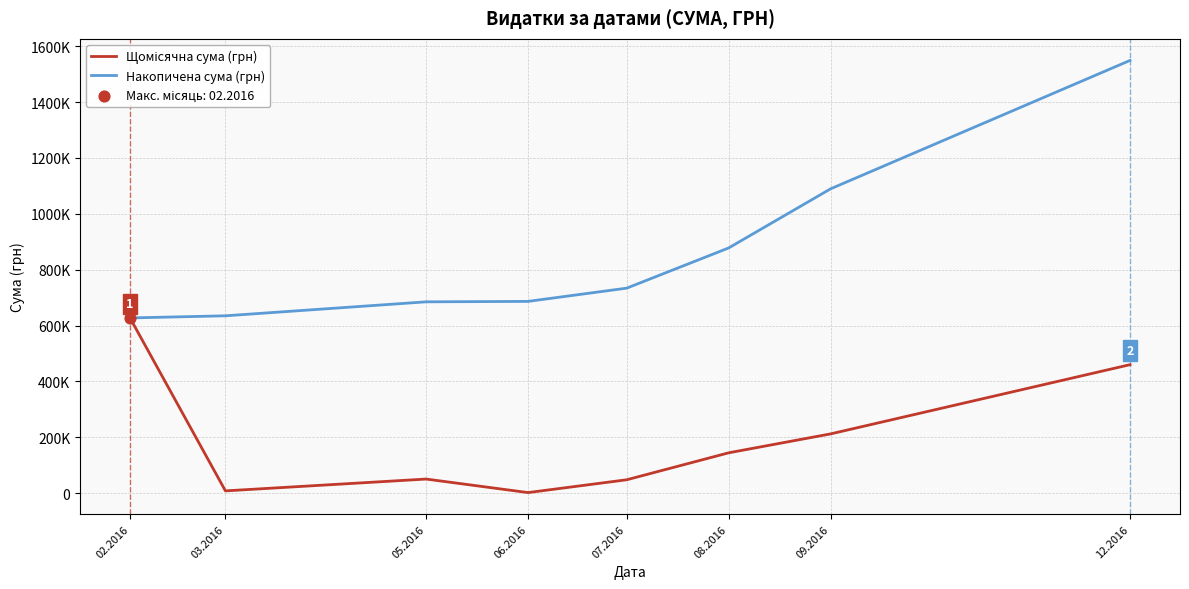

At which category is the sum across all series the highest?

12.2016